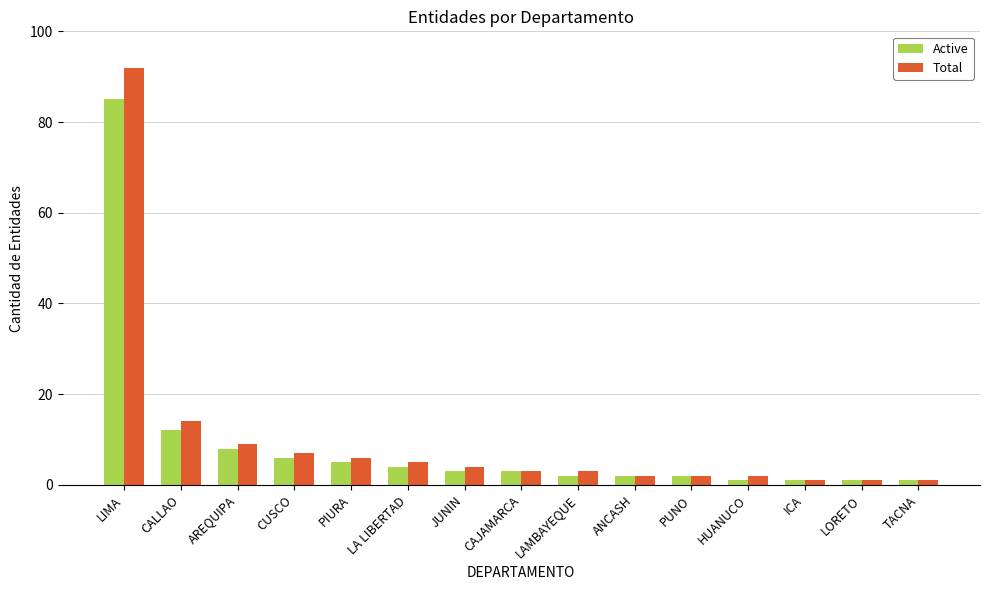

What is the average value of the Active series?

9